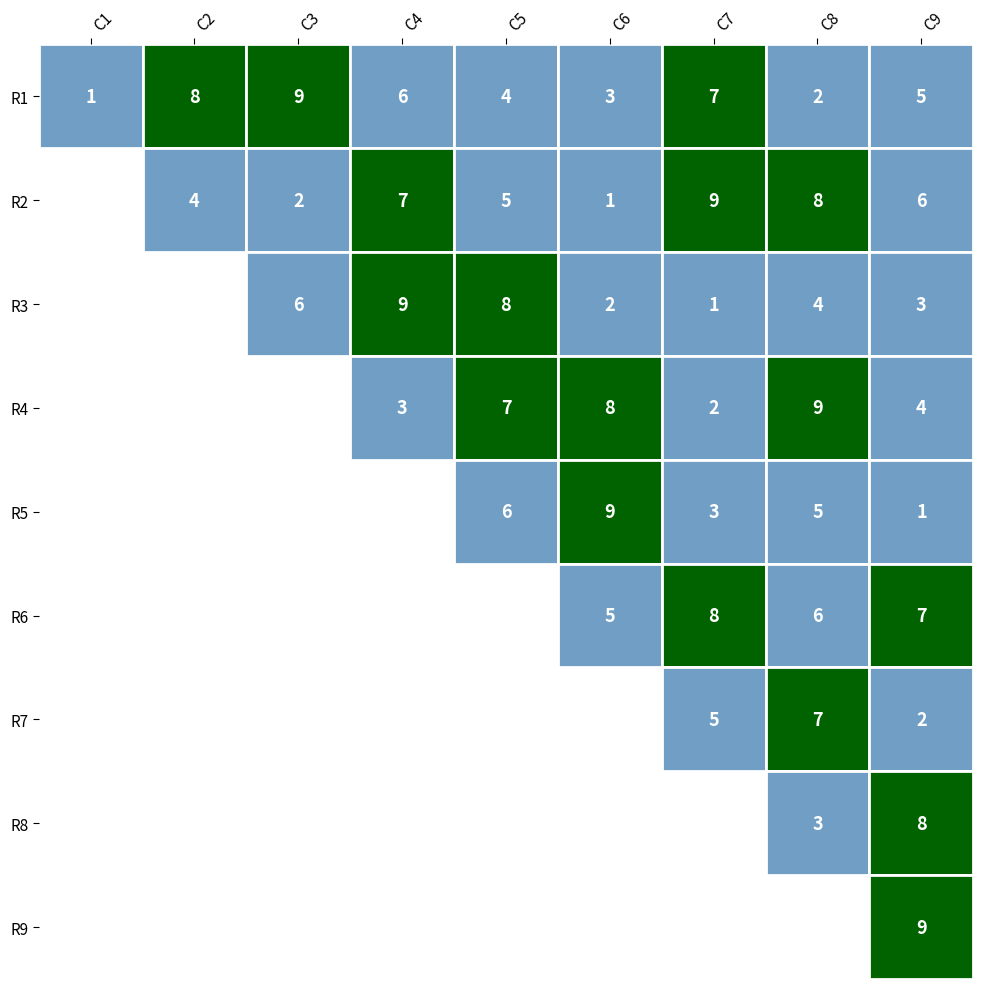

What is the average value of the R2 series?

5